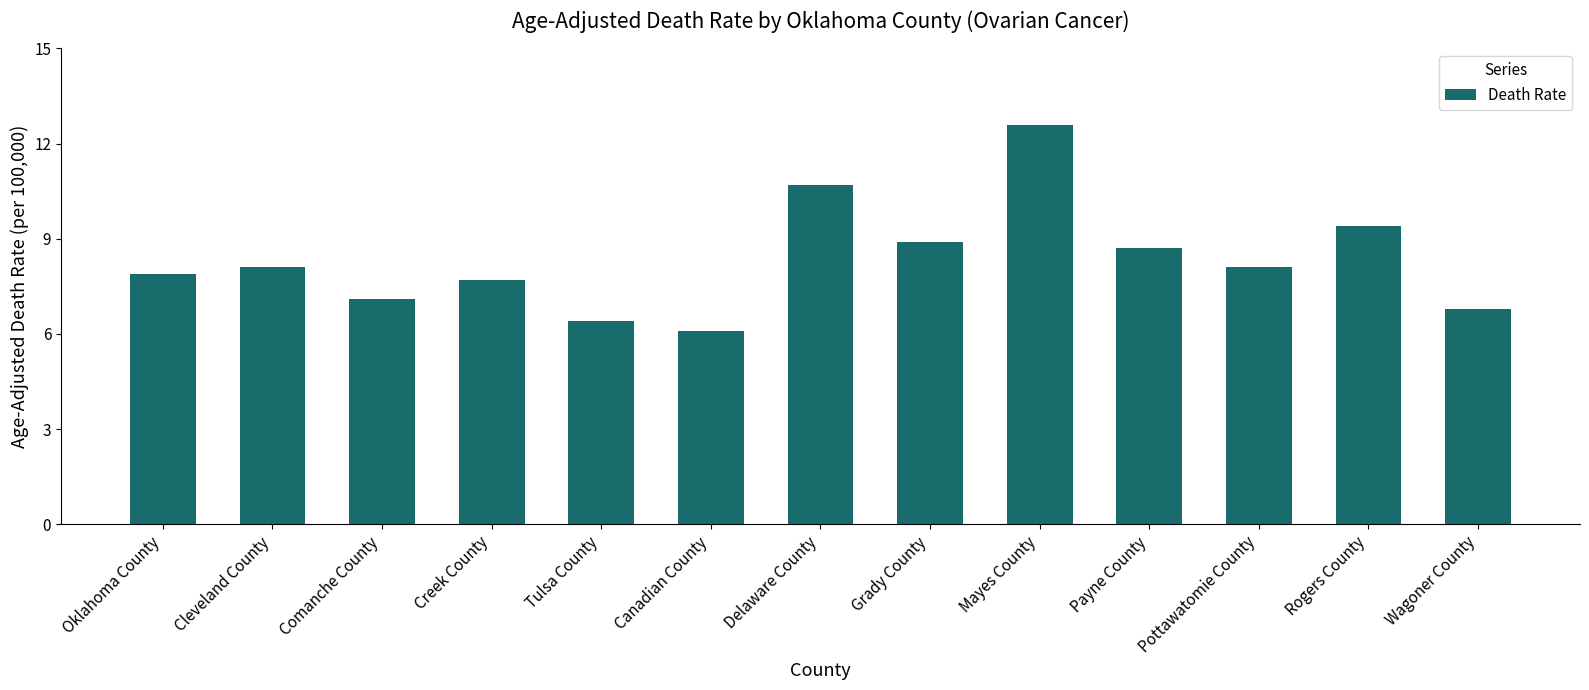

What is the difference between the maximum and second lowest values?

6.2